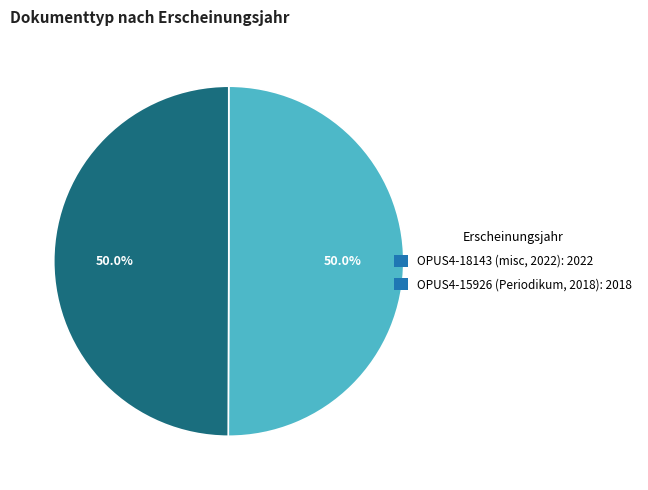

Approximately how many times larger is the value at OPUS4-18143 (misc, 2022): 2022 compared to OPUS4-15926 (Periodikum, 2018): 2018?

1.0